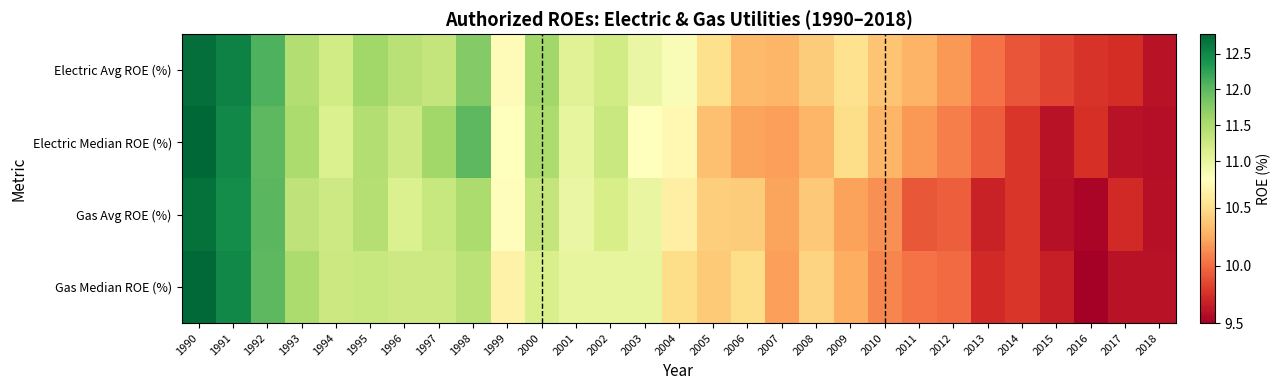

Reading left to right, list all the values displayed in this chart.

Electric Avg ROE (%): 1990=12.7	1991=12.5	1992=12.1	1993=11.5	1994=11.2	1995=11.6	1996=11.4	1997=11.3	1998=11.8	1999=10.7	2000=11.6	2001=11.1	2002=11.2	2003=11.0	2004=10.8	2005=10.5	2006=10.3	2007=10.3	2008=10.4	2009=10.5	2010=10.4	2011=10.3	2012=10.2	2013=10.0	2014=9.9	2015=9.8	2016=9.8	2017=9.7	2018=9.6
Electric Median ROE (%): 1990=12.8	1991=12.5	1992=12.0	1993=11.5	1994=11.1	1995=11.4	1996=11.2	1997=11.6	1998=12.0	1999=10.8	2000=11.5	2001=11.0	2002=11.3	2003=10.8	2004=10.7	2005=10.4	2006=10.2	2007=10.2	2008=10.3	2009=10.5	2010=10.3	2011=10.2	2012=10.1	2013=9.9	2014=9.8	2015=9.6	2016=9.8	2017=9.6	2018=9.6
Gas Avg ROE (%): 1990=12.7	1991=12.4	1992=12.0	1993=11.4	1994=11.2	1995=11.4	1996=11.1	1997=11.3	1998=11.5	1999=10.7	2000=11.3	2001=11.0	2002=11.2	2003=11.0	2004=10.6	2005=10.4	2006=10.4	2007=10.2	2008=10.4	2009=10.2	2010=10.1	2011=9.9	2012=9.9	2013=9.7	2014=9.8	2015=9.6	2016=9.5	2017=9.7	2018=9.6
Gas Median ROE (%): 1990=12.8	1991=12.5	1992=12.0	1993=11.5	1994=11.3	1995=11.3	1996=11.2	1997=11.2	1998=11.4	1999=10.7	2000=11.2	2001=11.0	2002=11.0	2003=11.0	2004=10.5	2005=10.4	2006=10.5	2007=10.2	2008=10.4	2009=10.3	2010=10.1	2011=10.0	2012=10.0	2013=9.7	2014=9.8	2015=9.7	2016=9.5	2017=9.6	2018=9.6